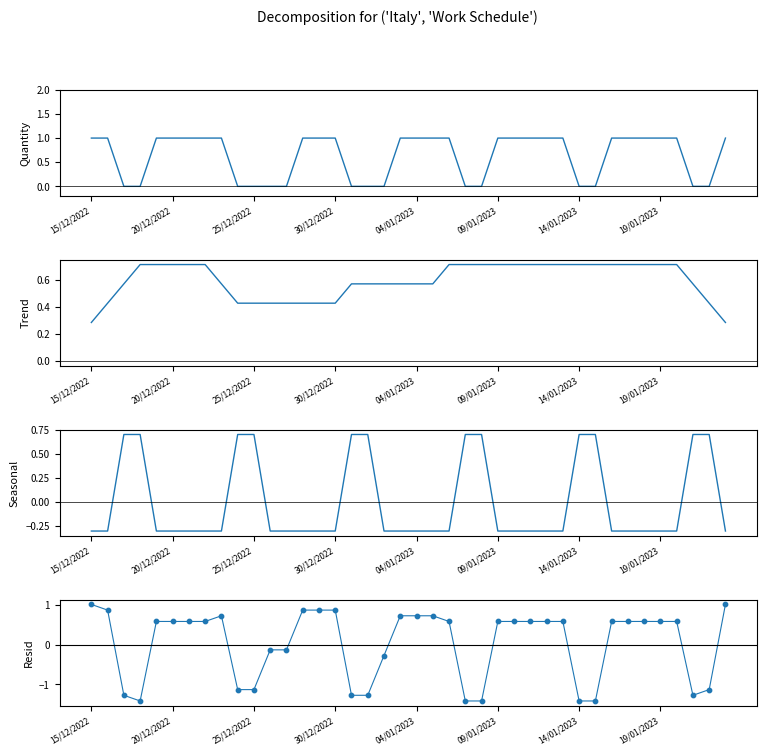

At which category is the sum across all series the highest?

15/12/2022